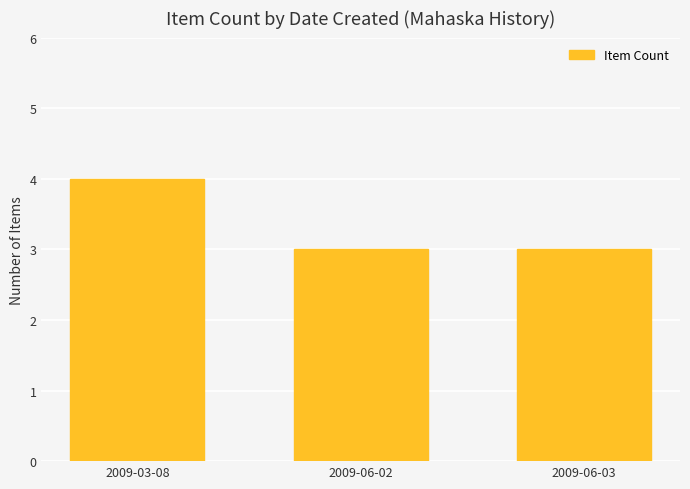

Reading left to right, extract all data points from this chart.

4	3	3